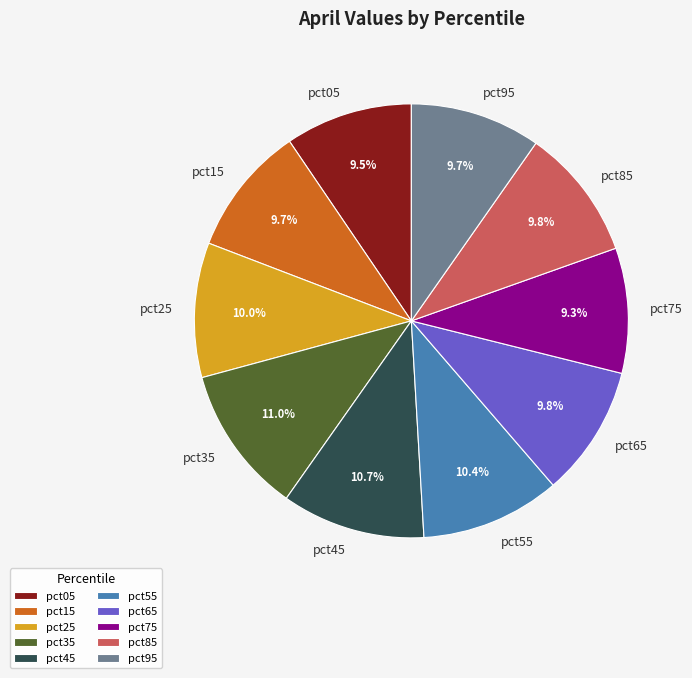

What is the total percentage of pct45 and pct95?

20.4%